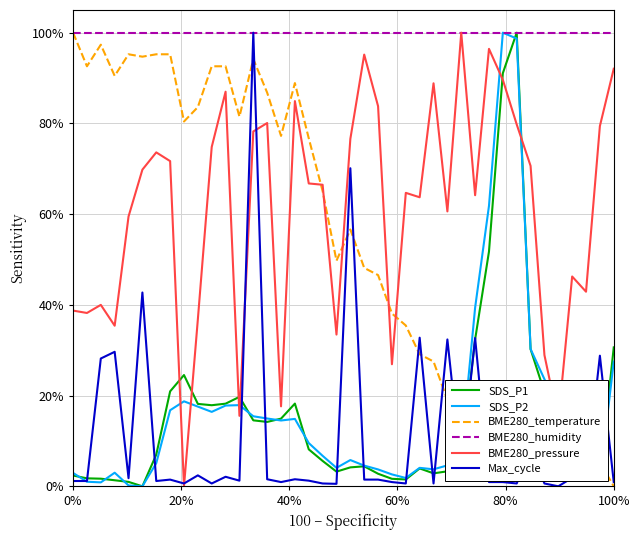

What are all the series names shown in the legend?

SDS_P1, SDS_P2, BME280_temperature, BME280_humidity, BME280_pressure, Max_cycle